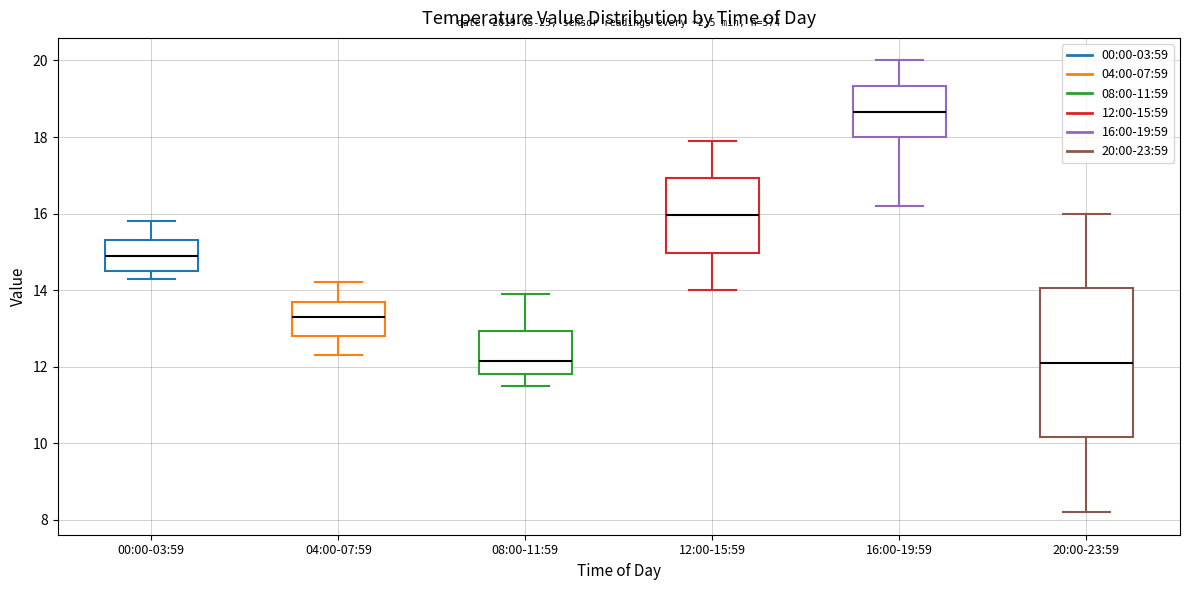

Comparing the boxes themselves (not the whiskers), which one is the tallest?

20:00-23:59